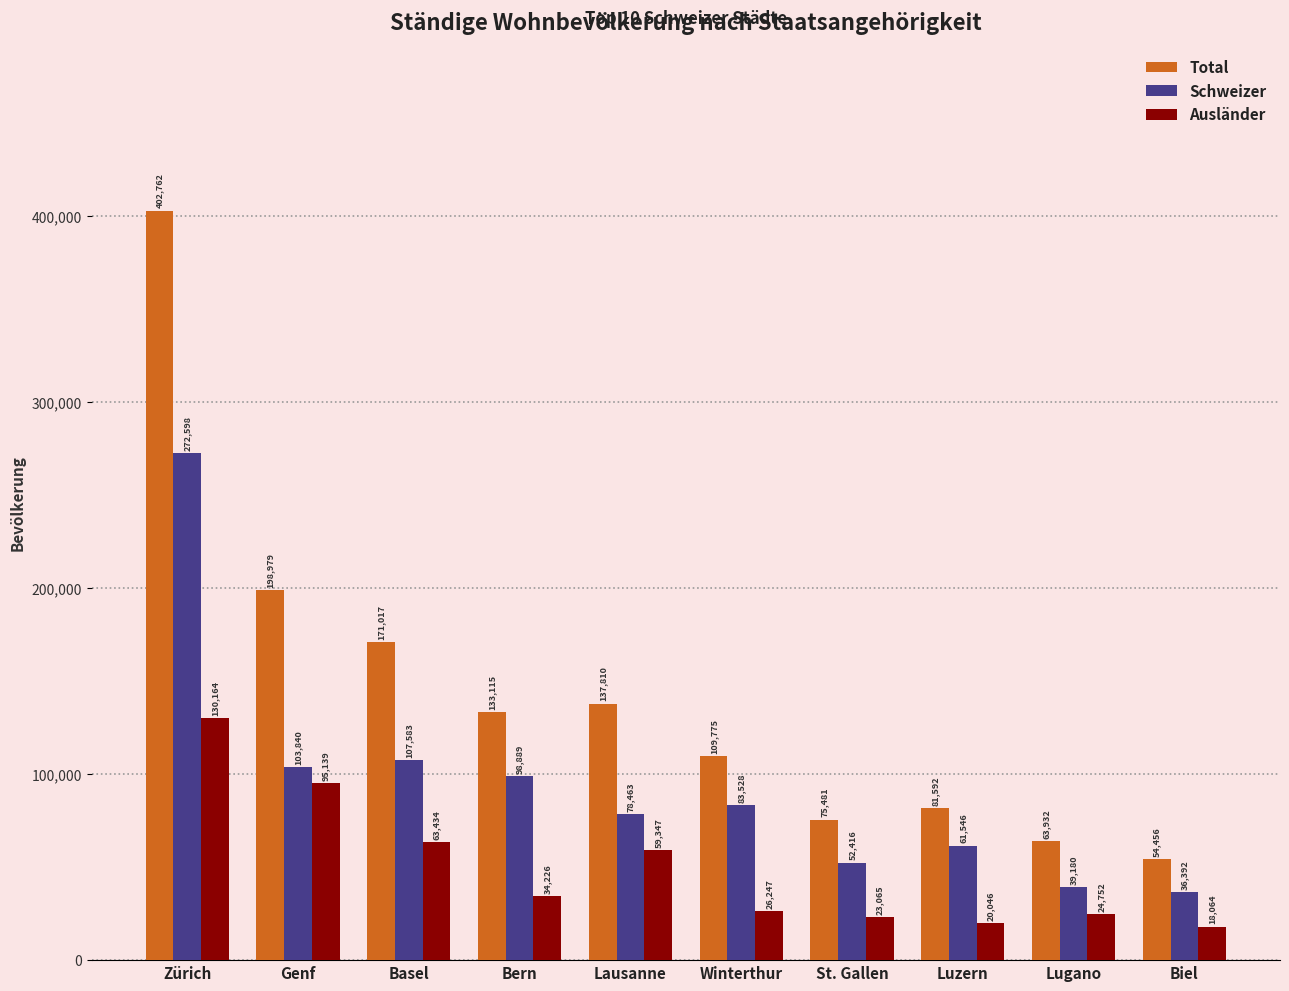

List the series in order of their peak value, lowest first.

Ausländer, Schweizer, Total